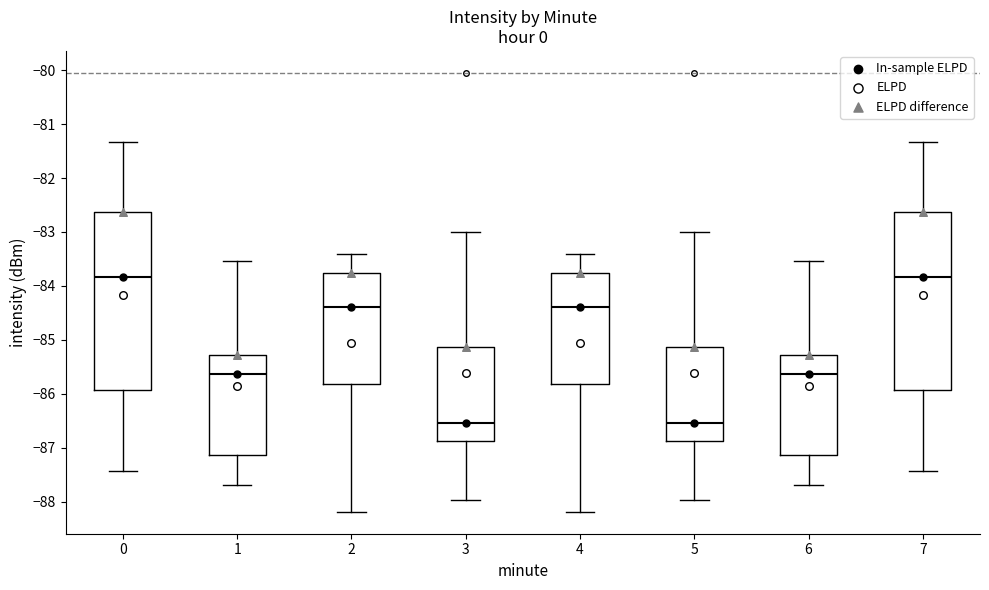

Where is the upper edge of the box at x = 5 on the y-axis? The values are not printed on the chart, so give them approximately, as read against the axis.

-85.1